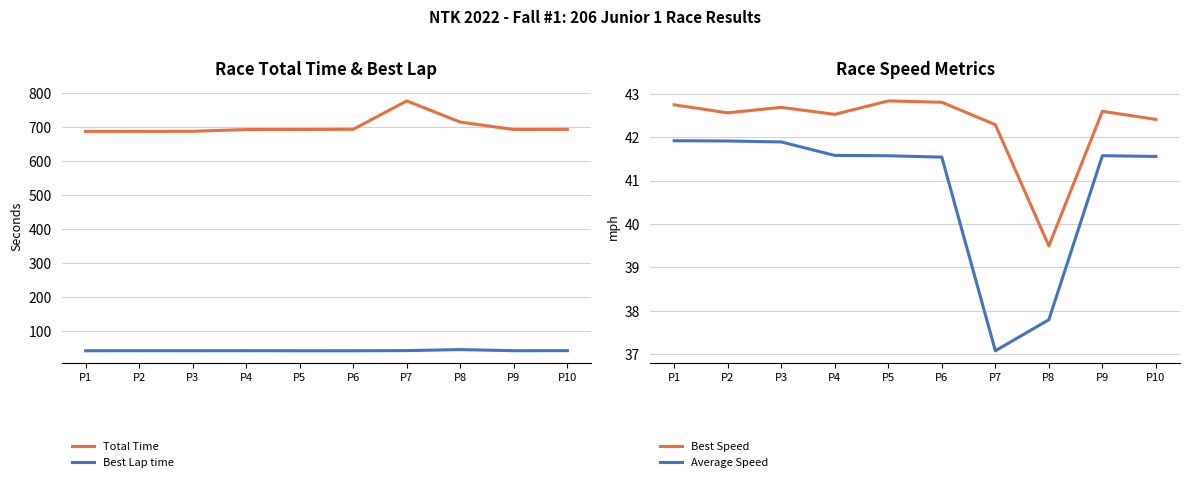

How many lines are shown in the chart?

4